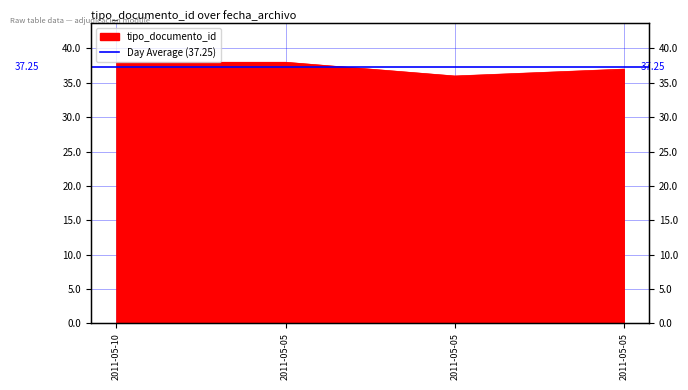

What is the change in value from 2011-05-10 to 2011-05-05?

-1